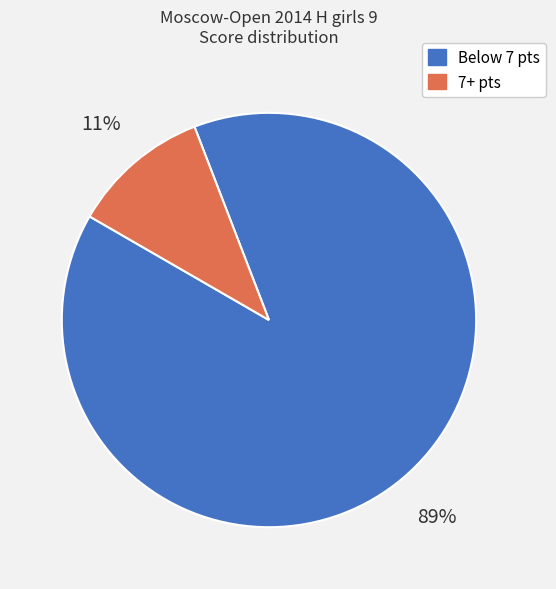

Is there a majority slice in this chart?

Yes